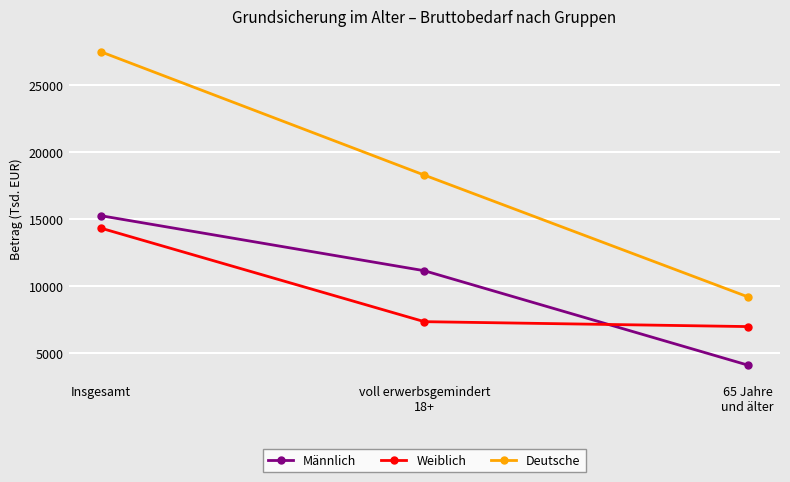

Reading left to right, what are all the values shown in this chart?

Männlich: Insgesamt=15247	voll erwerbsgemindert
18+=11143	65 Jahre
und älter=4104
Weiblich: Insgesamt=14318	voll erwerbsgemindert
18+=7342	65 Jahre
und älter=6976
Deutsche: Insgesamt=27477	voll erwerbsgemindert
18+=18278	65 Jahre
und älter=9199